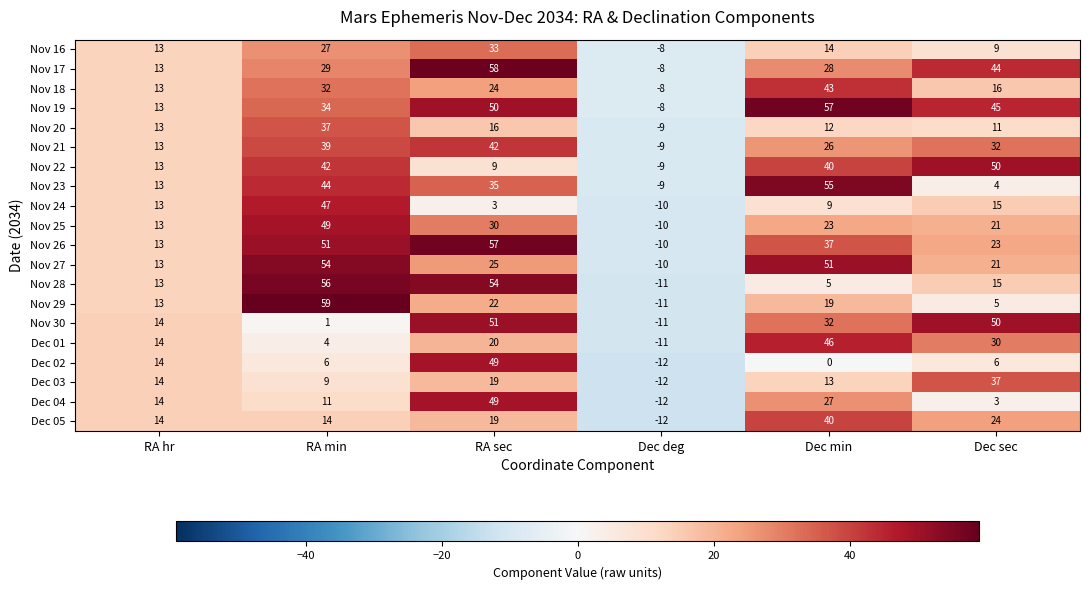

At how many categories does at least one series exceed 44?

4